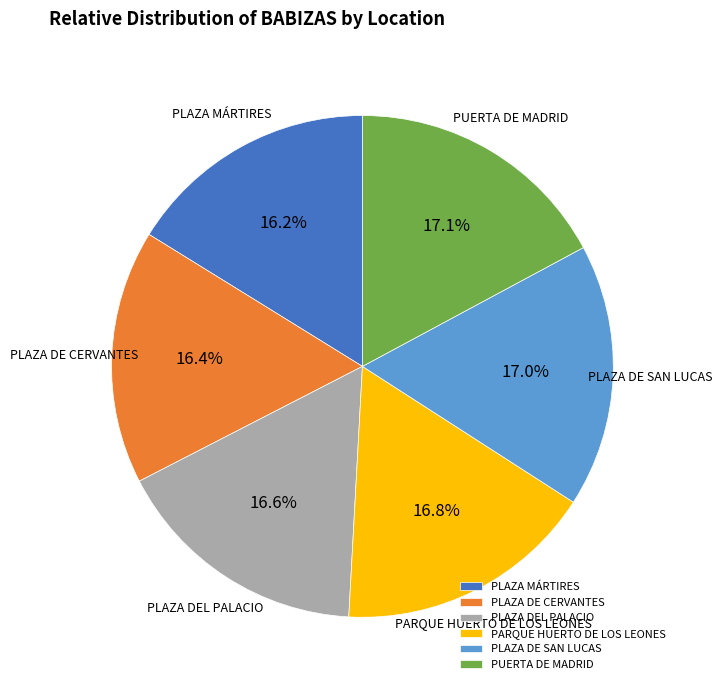

Between PLAZA DE SAN LUCAS and PLAZA DE CERVANTES, which is larger?

PLAZA DE SAN LUCAS